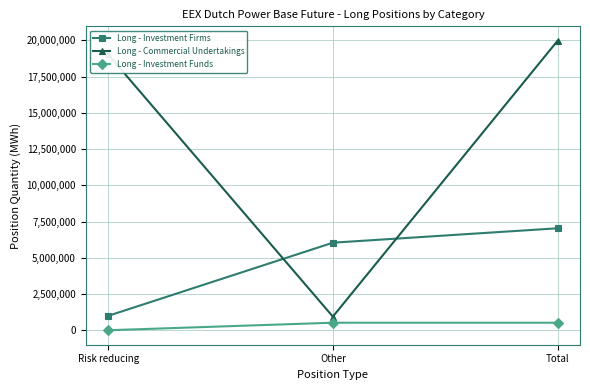

What are all the series names shown in the legend?

Long - Investment Firms, Long - Commercial Undertakings, Long - Investment Funds